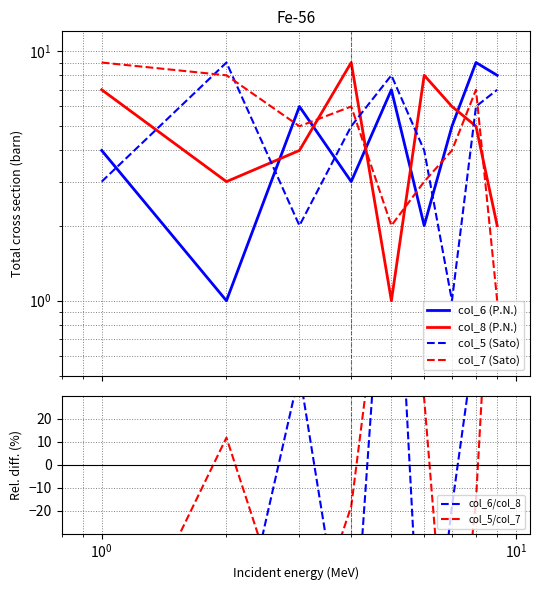

What is the average value of the col_6/col_8 diff series?

-2.8